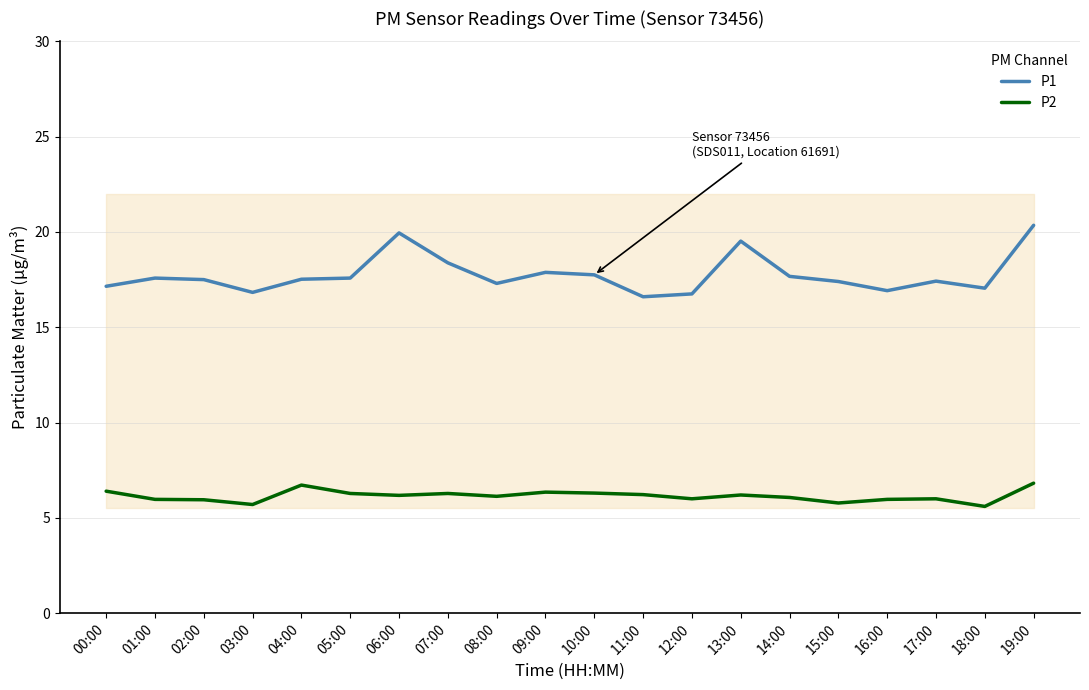

Reading left to right, transcribe all the data shown in this chart.

P1: 17.1	17.6	17.5	16.8	17.5	17.6	19.9	18.4	17.3	17.9	17.8	16.6	16.8	19.5	17.7	17.4	16.9	17.4	17.1	20.4
P2: 6.4	6.0	6.0	5.7	6.7	6.3	6.2	6.3	6.1	6.3	6.3	6.2	6.0	6.2	6.1	5.8	6.0	6.0	5.6	6.8